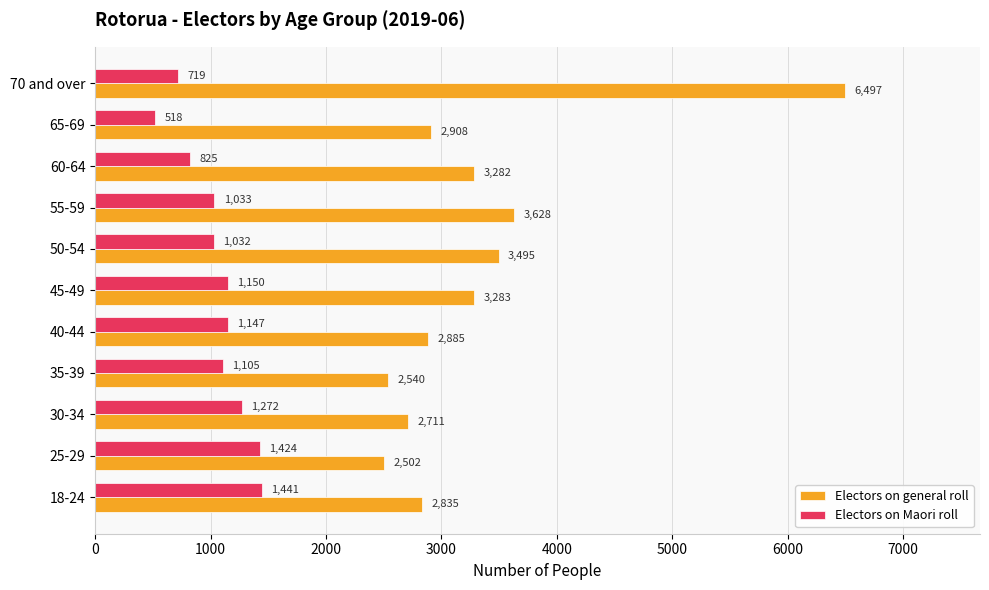

Rank the series by their maximum value, from highest to lowest.

Electors on general roll, Electors on Maori roll